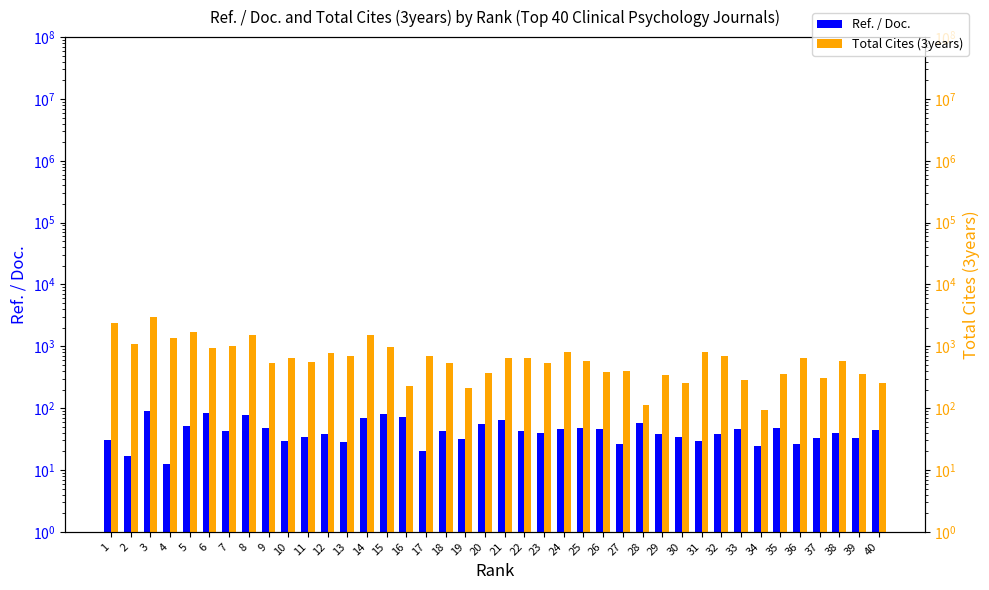

Does the chart contain stacked bars?

No